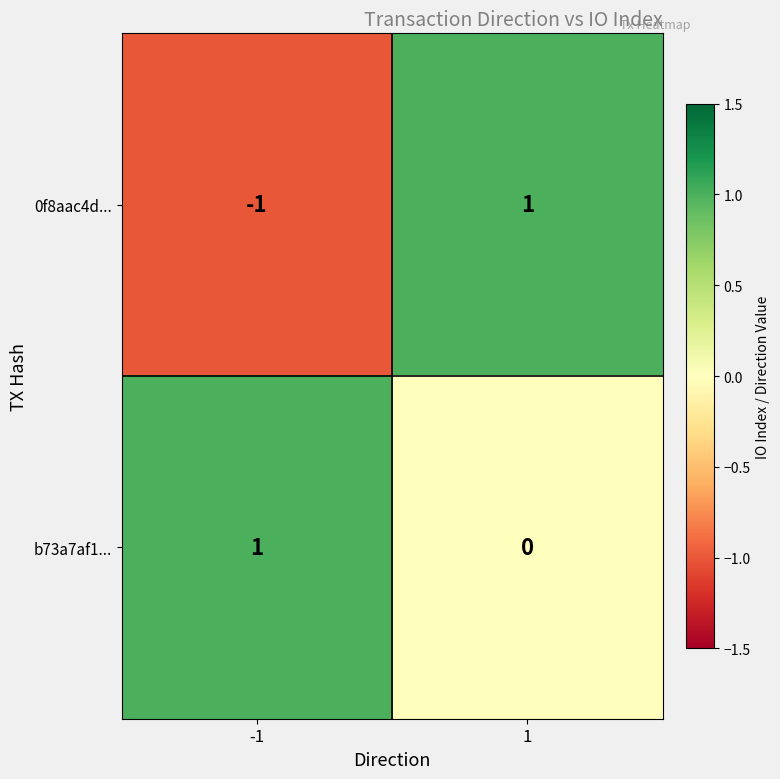

Which series has the largest total across all categories?

b73a7af1...